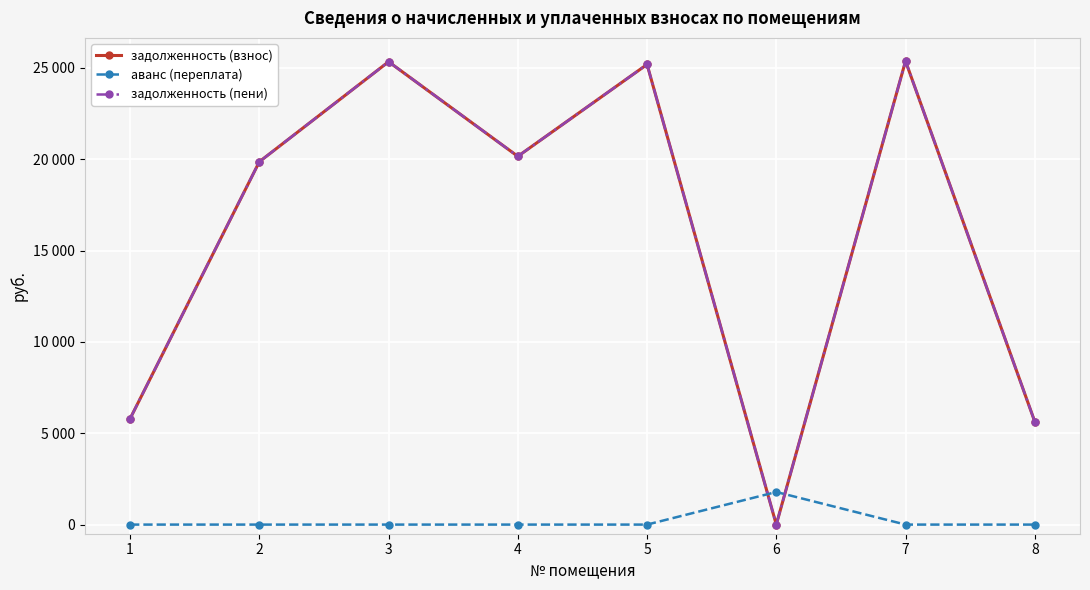

Is it true that аванс (переплата) equals -1172.2 at 2?

False